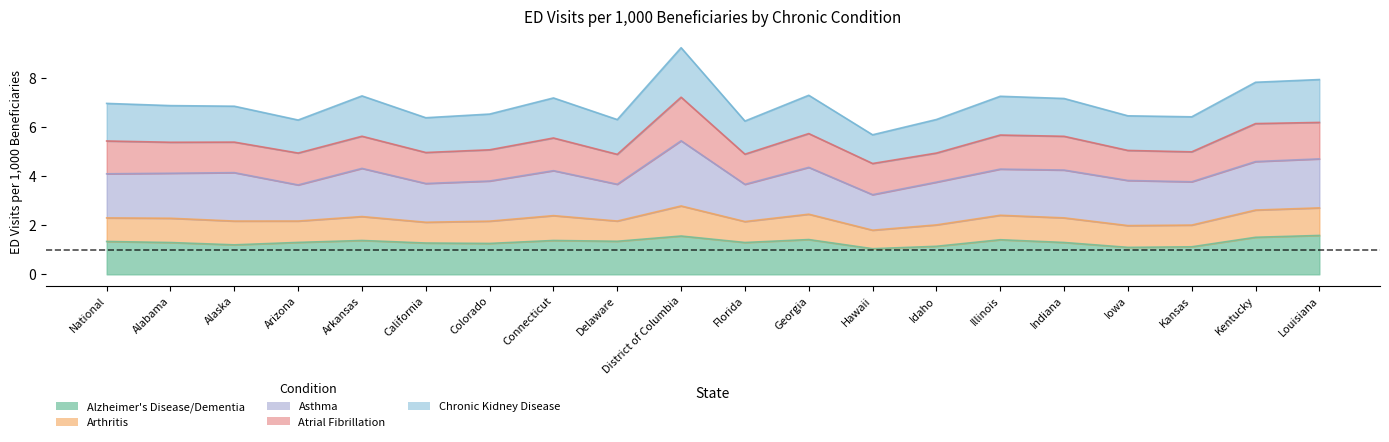

True or false: Alzheimer's Disease/Dementia has more than 2 points higher than both neighbors.

True